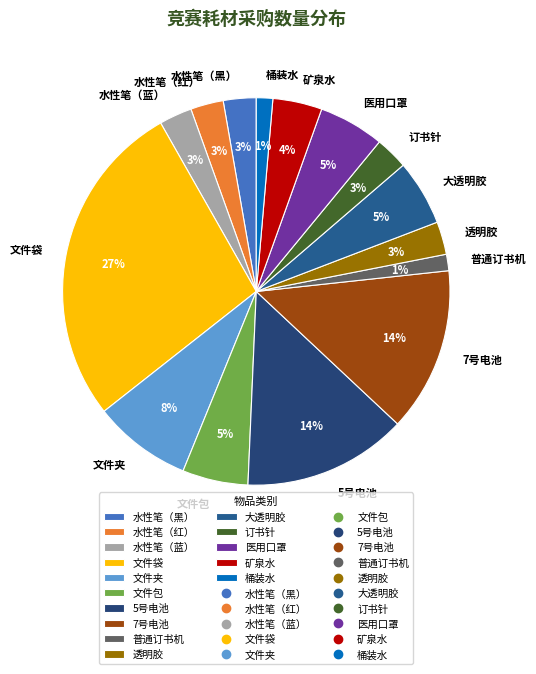

Which category has the biggest portion of the pie?

文件袋